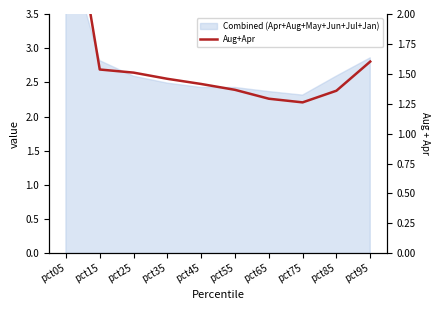

How many categories are shown in the chart?

10